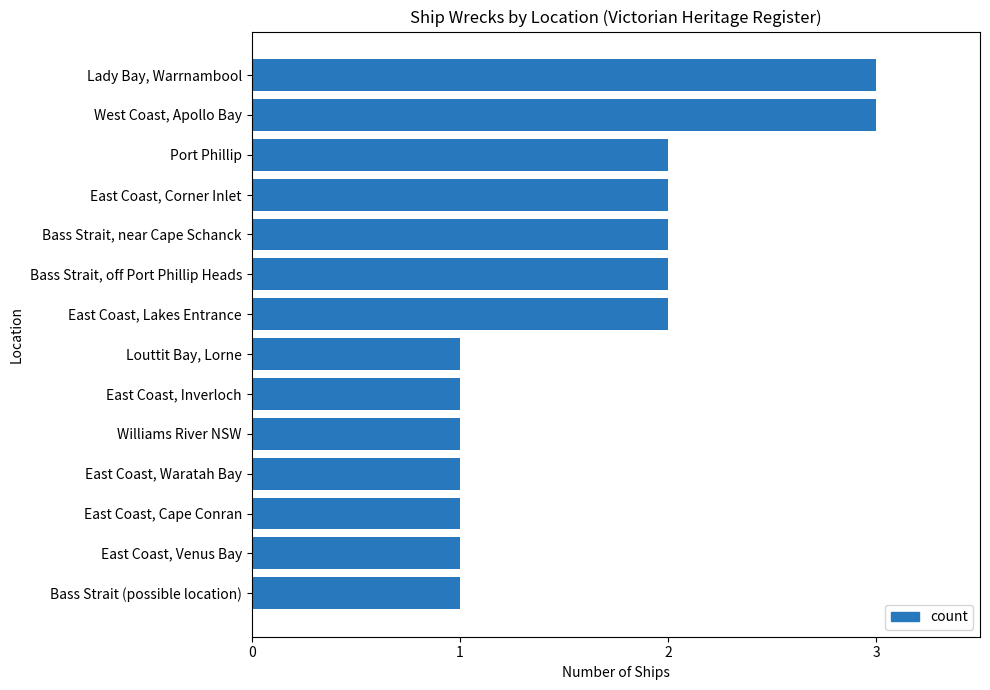

What is the difference between the maximum and minimum values?

2